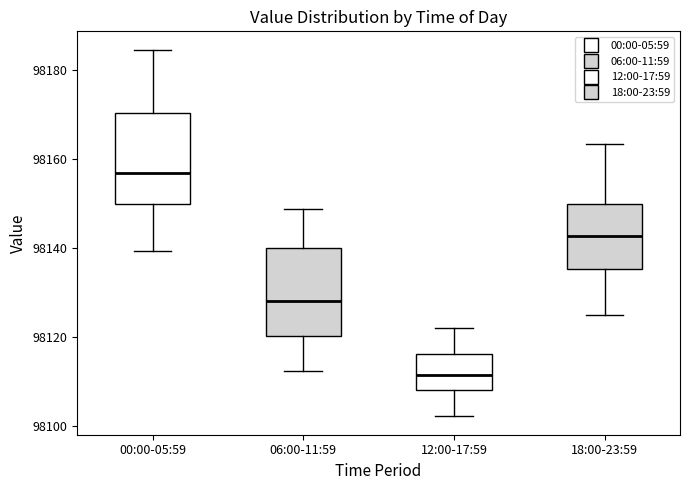

Where does the median line of the box for 12:00-17:59 sit on the y-axis? The values are not printed on the chart, so give them approximately, as read against the axis.

98112